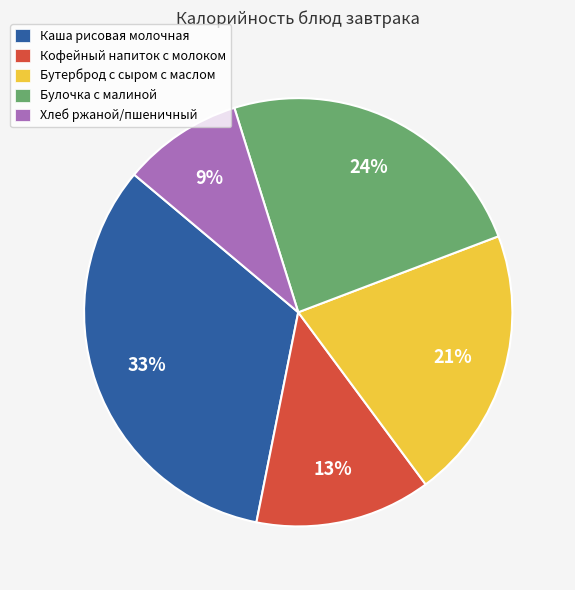

Approximately how many times larger is the value at Хлеб ржаной/пшеничный compared to Булочка с малиной?

0.4